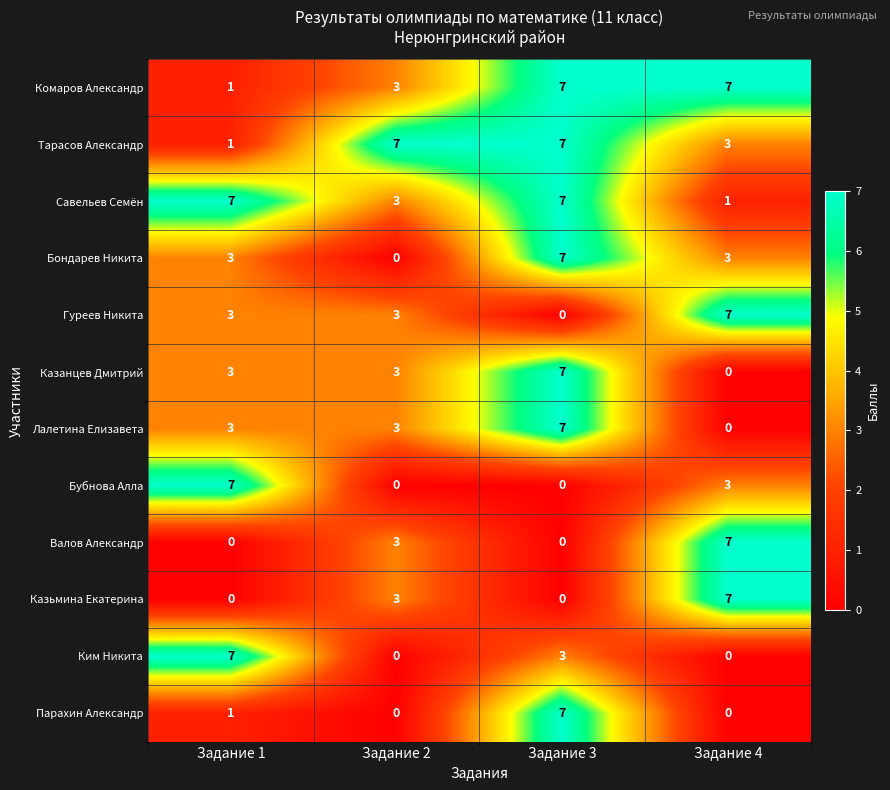

What is the difference between the maximum and minimum values in the Тарасов Александр series?

6